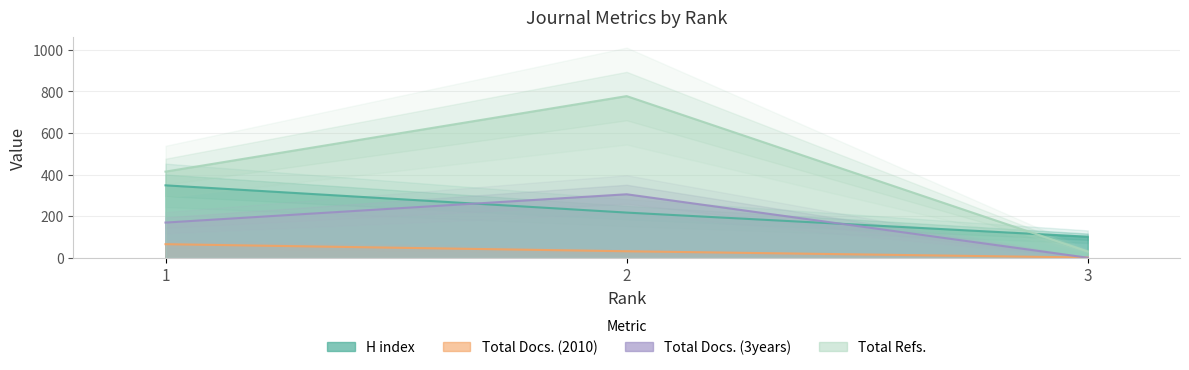

At which category is the sum across all series the highest?

2